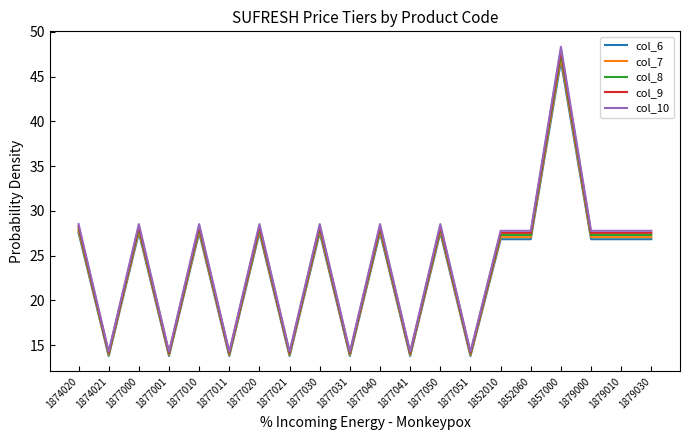

Where does the col_6 series first go above 26?

1874020